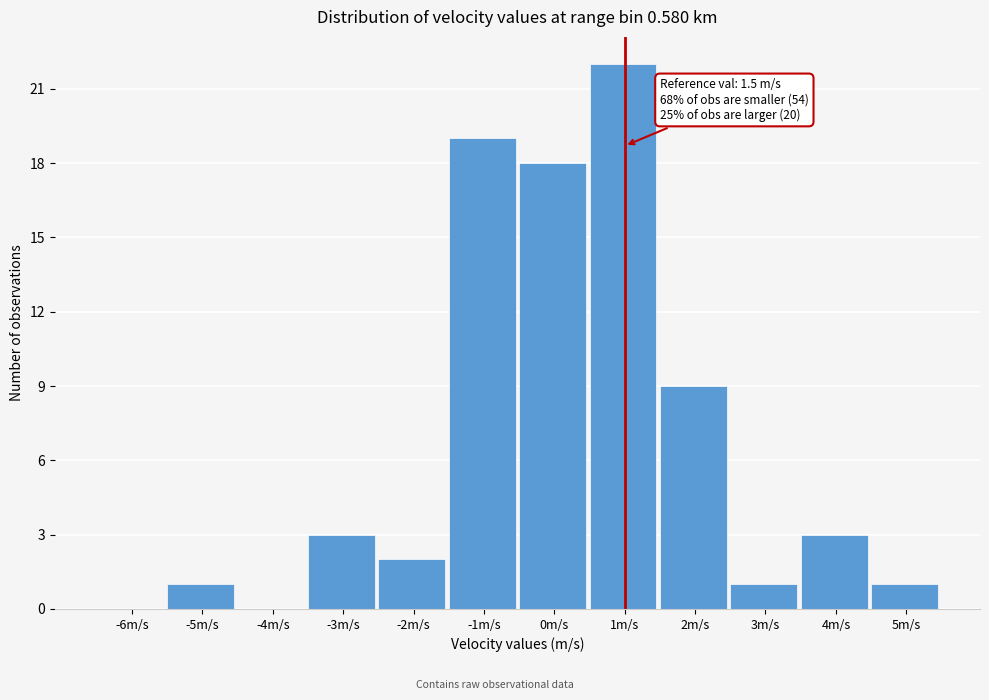

Reading left to right, extract all data points from this chart.

-6m/s=0	-5m/s=1	-4m/s=0	-3m/s=3	-2m/s=2	-1m/s=19	0m/s=18	1m/s=22	2m/s=9	3m/s=1	4m/s=3	5m/s=1